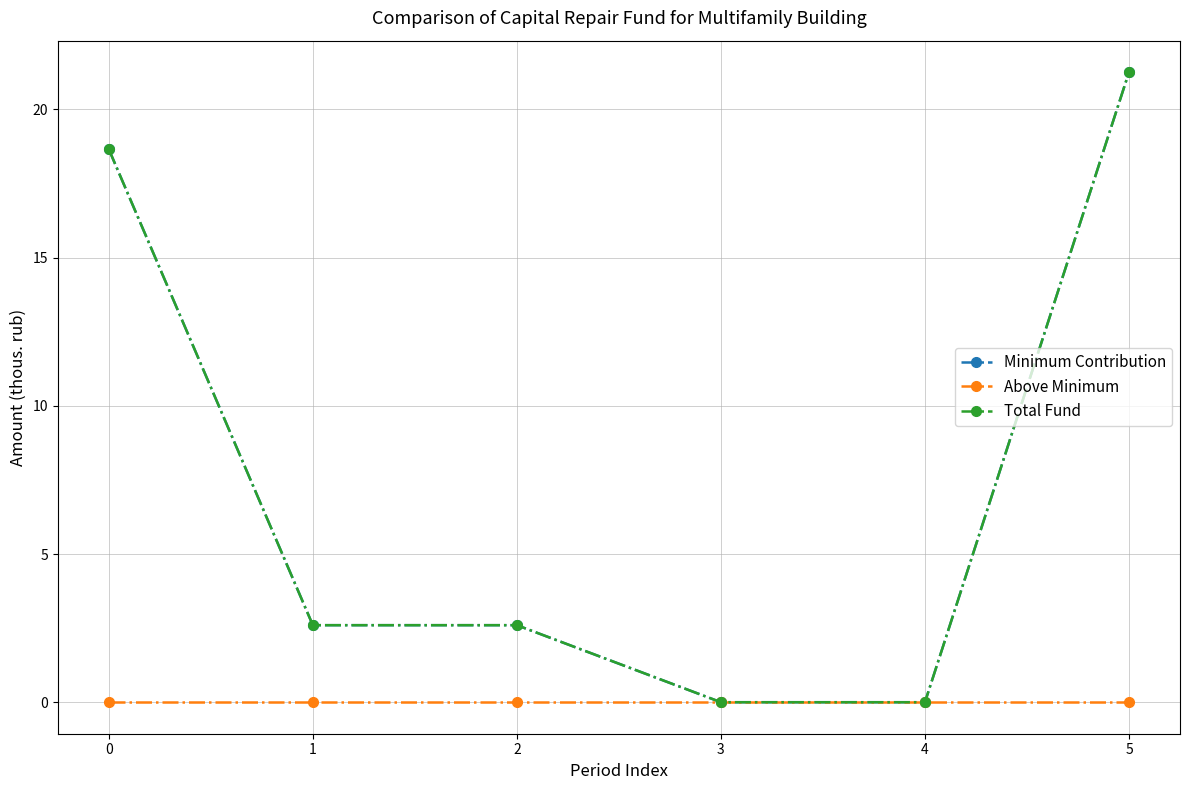

Reading left to right, extract all data points from this chart.

Minimum Contribution: 0=18.7	1=2.6	2=2.6	3=0.0	4=0.0	5=21.3
Above Minimum: 0=0.0	1=0.0	2=0.0	3=0.0	4=0.0	5=0.0
Total Fund: 0=18.7	1=2.6	2=2.6	3=0.0	4=0.0	5=21.3